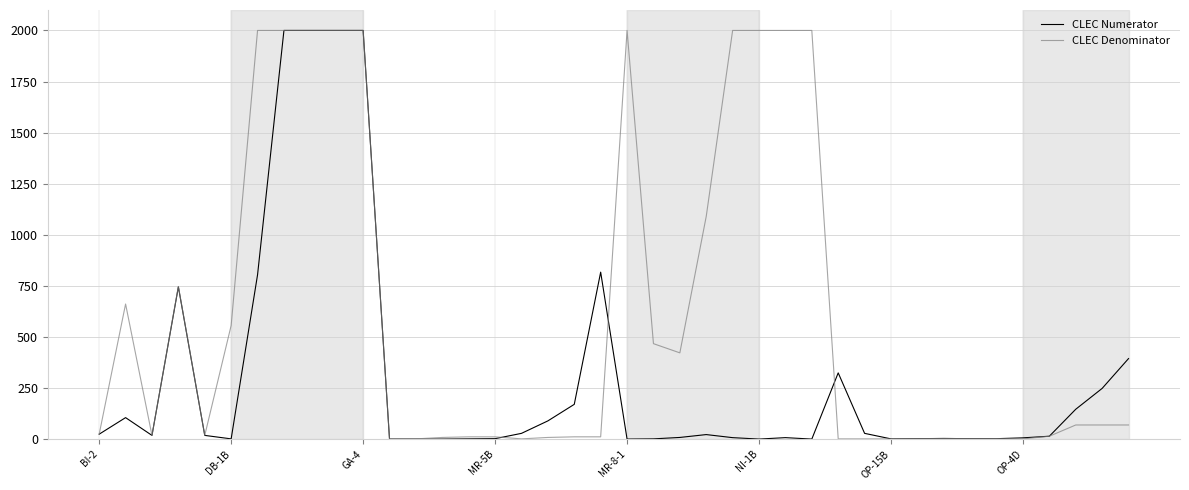

What is the sum of all CLEC Denominator values?

24299